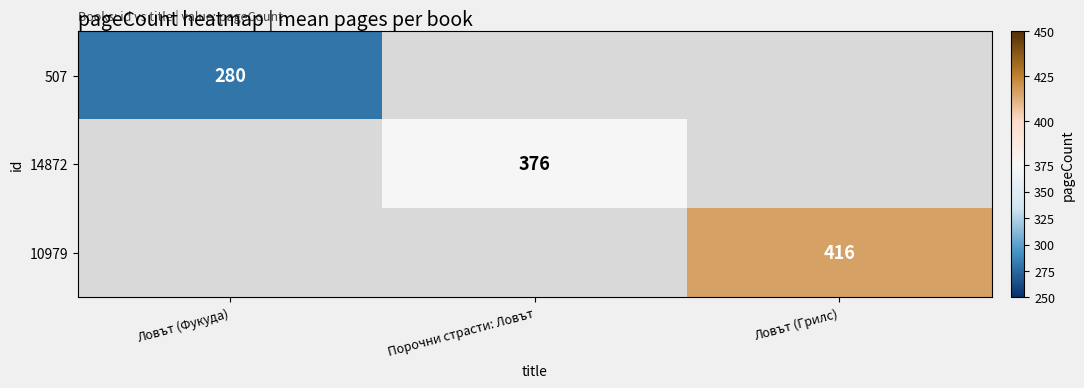

Which category has the highest value across all series?

Ловът (Грилс)